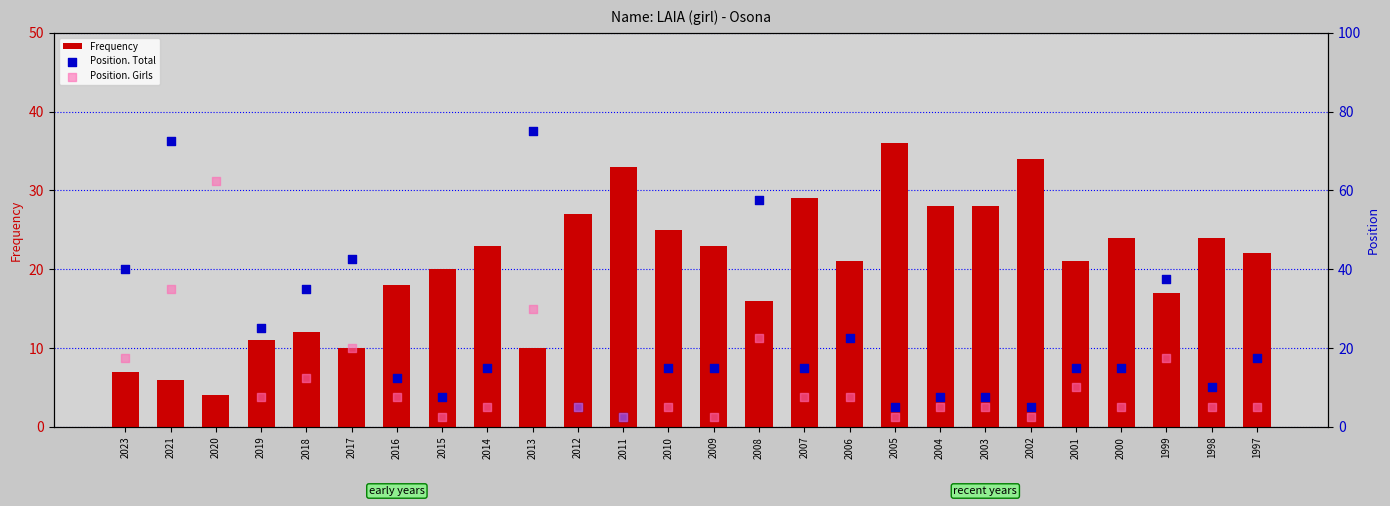

What is the total value across all series at 2005?

43.5